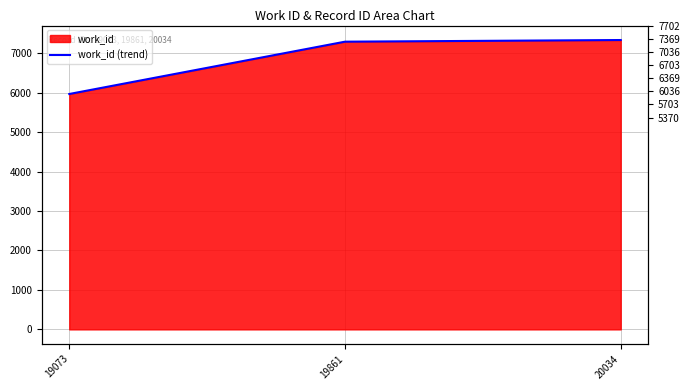

Is it true that the value at 20034 is 10229?

False